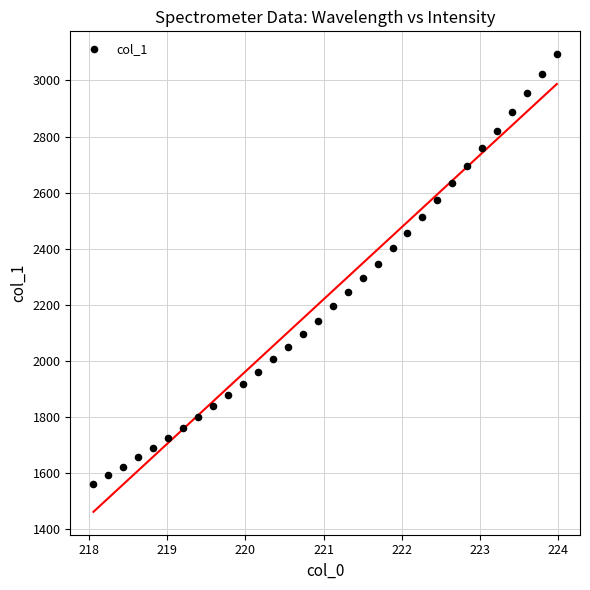

What is the range of X values (max minus min)?

5.9